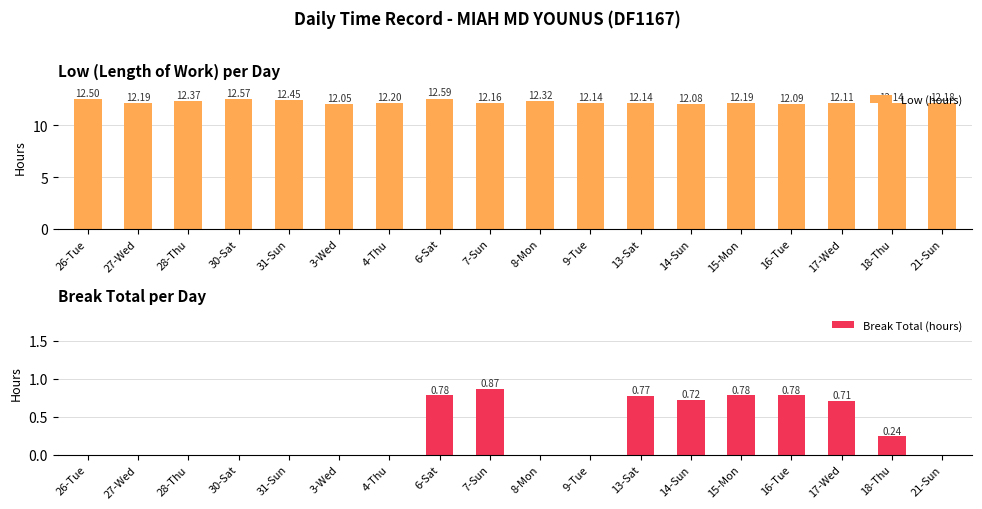

What is the average value of the Low (hours) series?

12.2